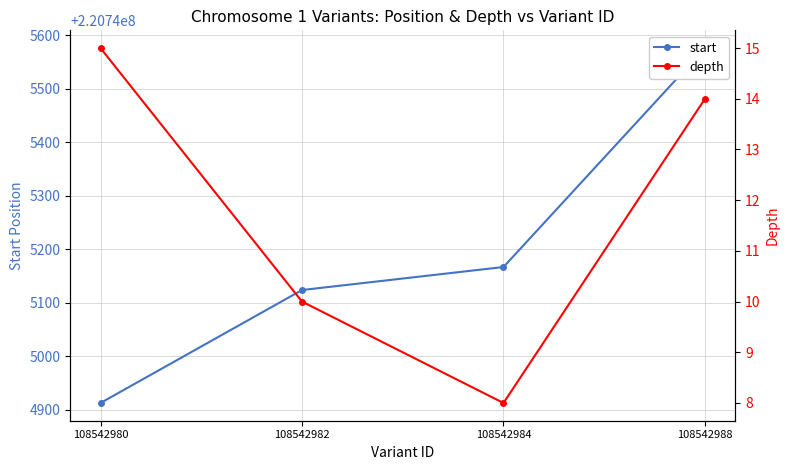

Which category has the lowest value across all series?

108542984